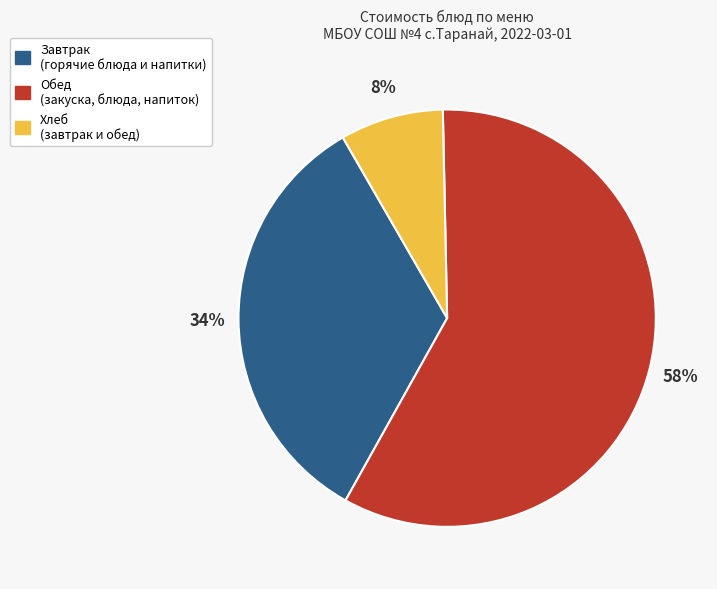

Is there a majority slice in this chart?

Yes